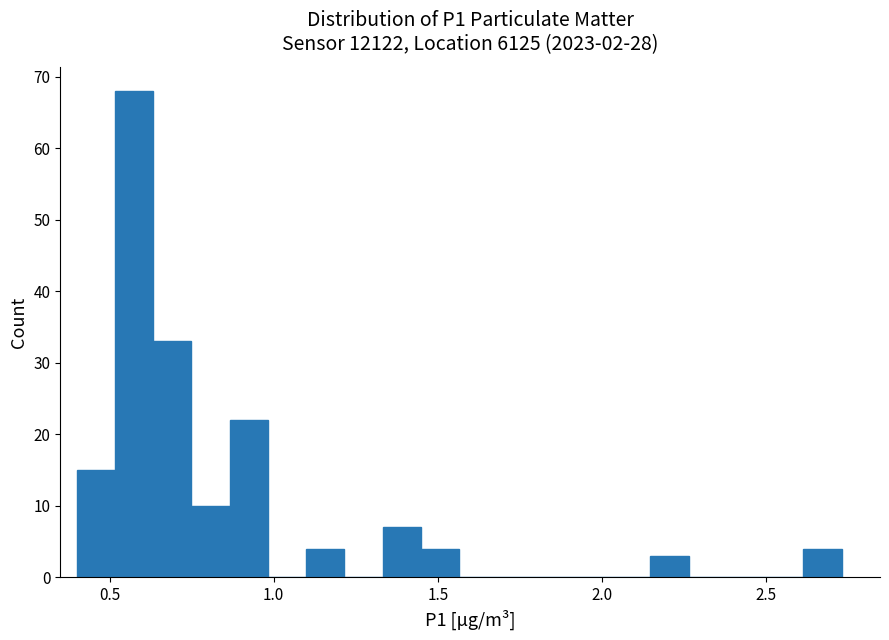

Read against the x-axis, roughly where is the centre of the tallest bar?

0.55